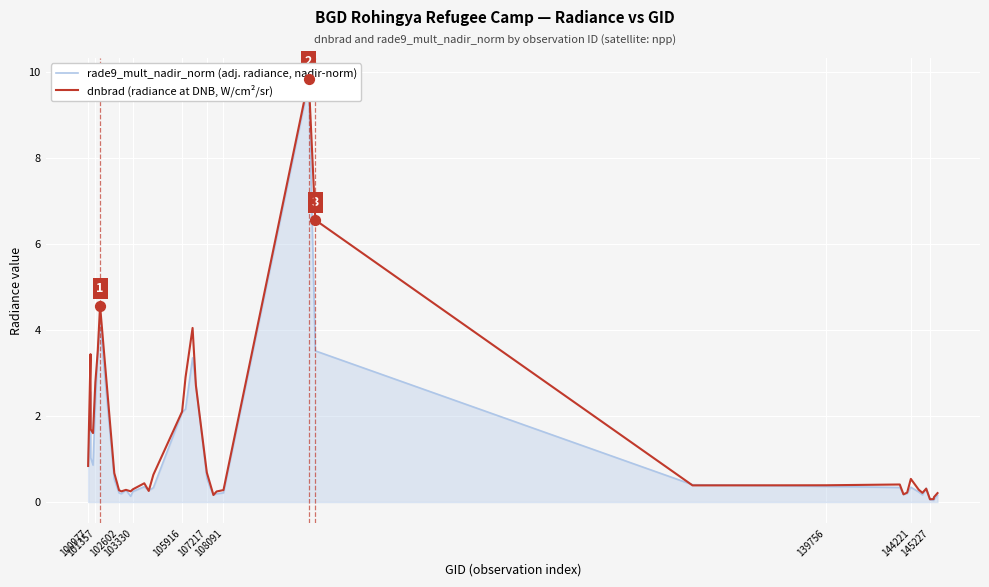

What are all the series names shown in the legend?

rade9_mult_nadir_norm (adj. radiance, nadir-norm), dnbrad (radiance at DNB, W/cm²/sr)